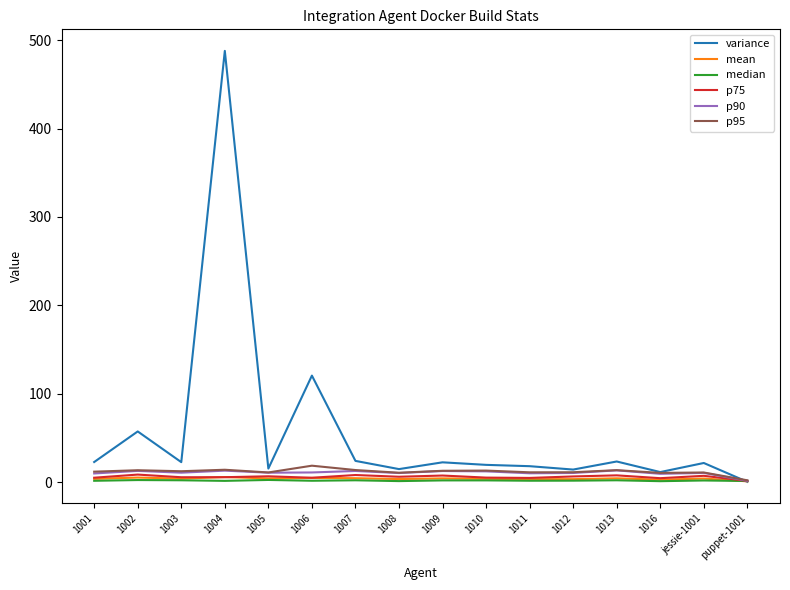

The mean series shows 3.5 at 1011. True or false?

True